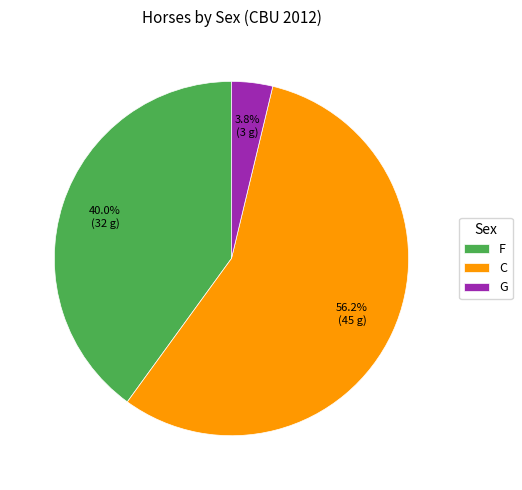

What is the largest slice in the pie chart?

C